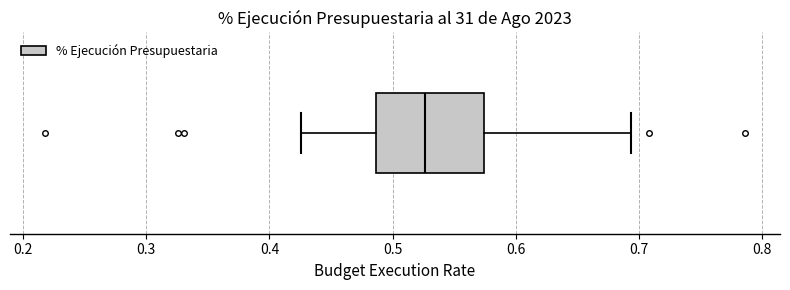

Transcribe this box plot: give where the median line is, the range the box spans, and where the two whiskers end, as read against the x-axis. The values are not printed on the chart, so give them approximately, as read against the axis.

median 0.53, box 0.49 to 0.57, whiskers 0.43 to 0.69